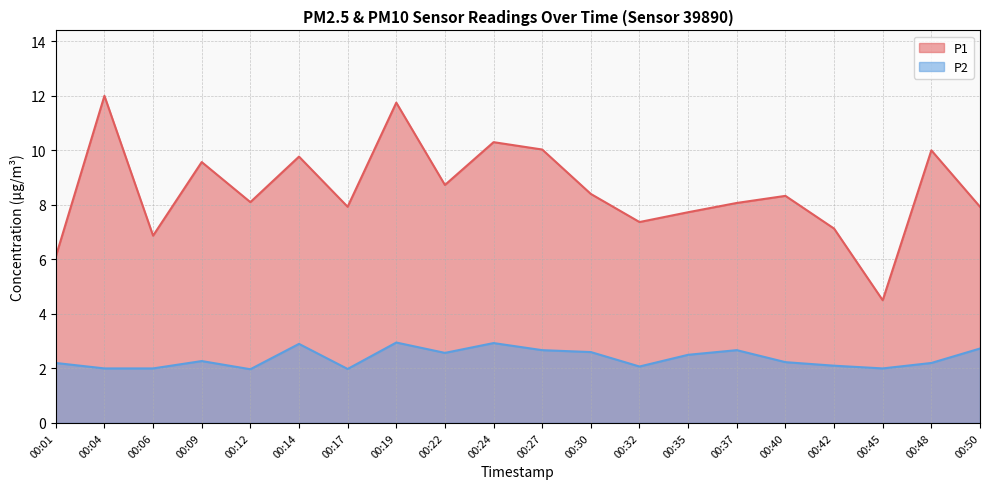

Is the value of P1 at 00:01 greater than the value of P2 at 00:35?

Yes